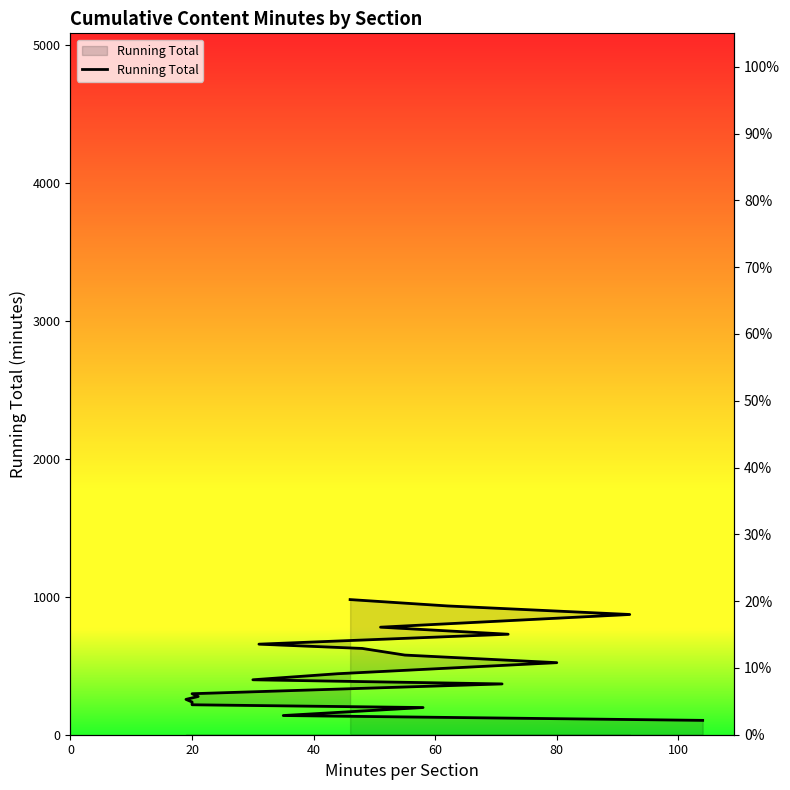

At which label does the data first exceed 442?

80